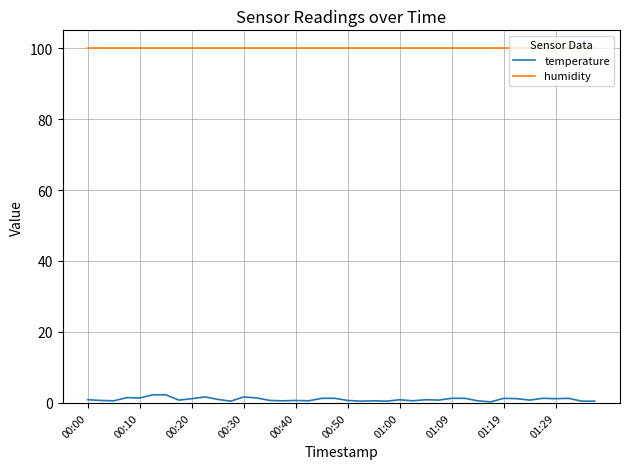

List the series in order of their peak value, highest first.

humidity, temperature